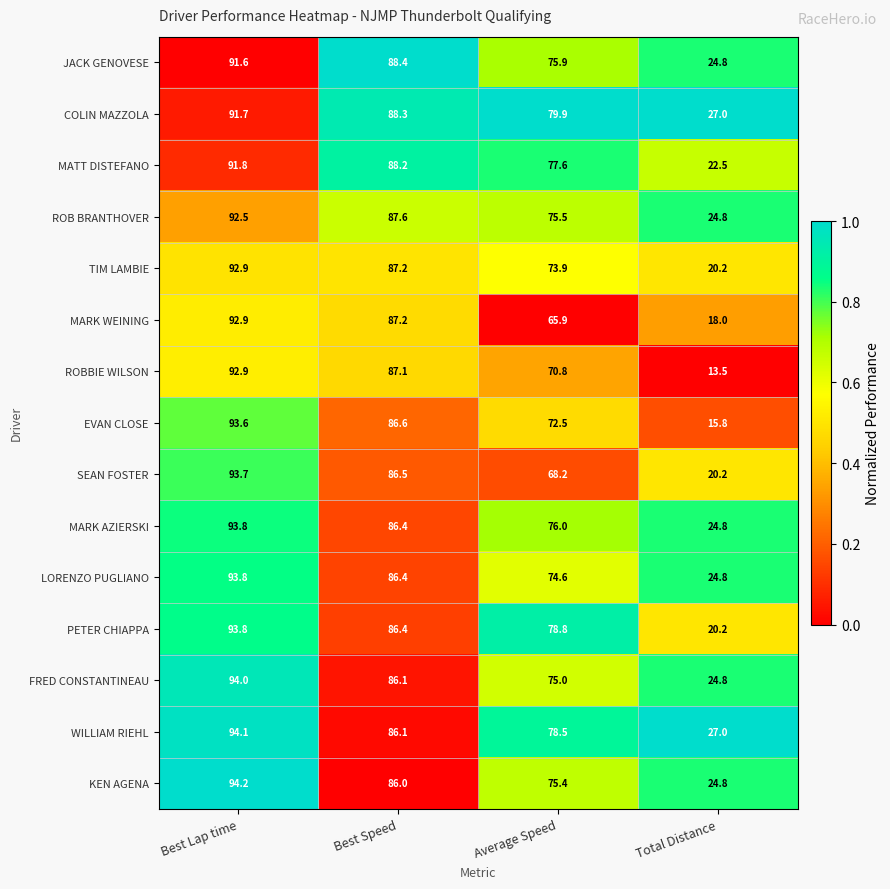

What is the difference between the highest and lowest values at Total Distance?

13.5